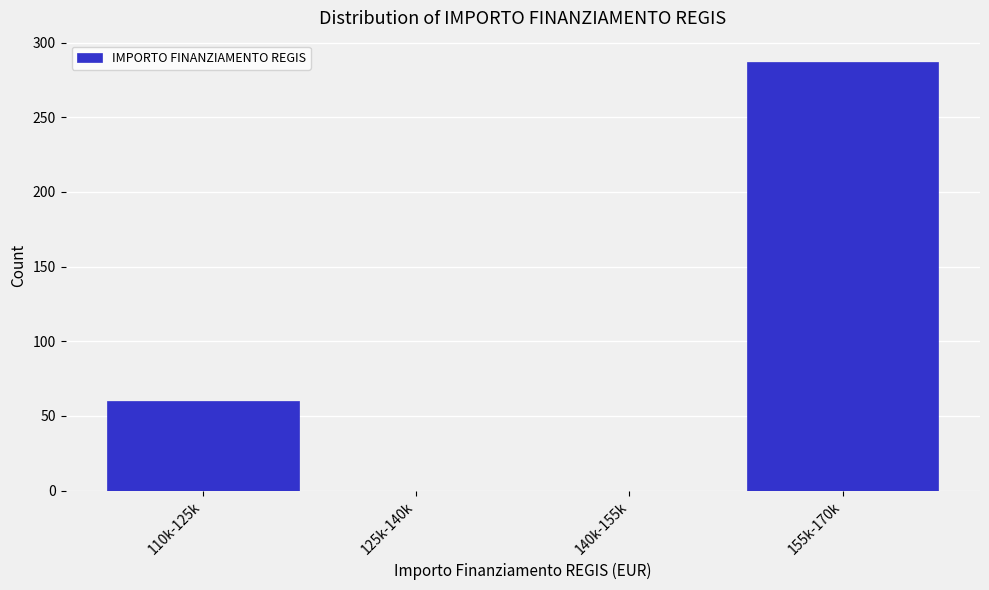

Reading left to right, extract all data points from this chart.

110k-125k=60	125k-140k=0	140k-155k=0	155k-170k=287